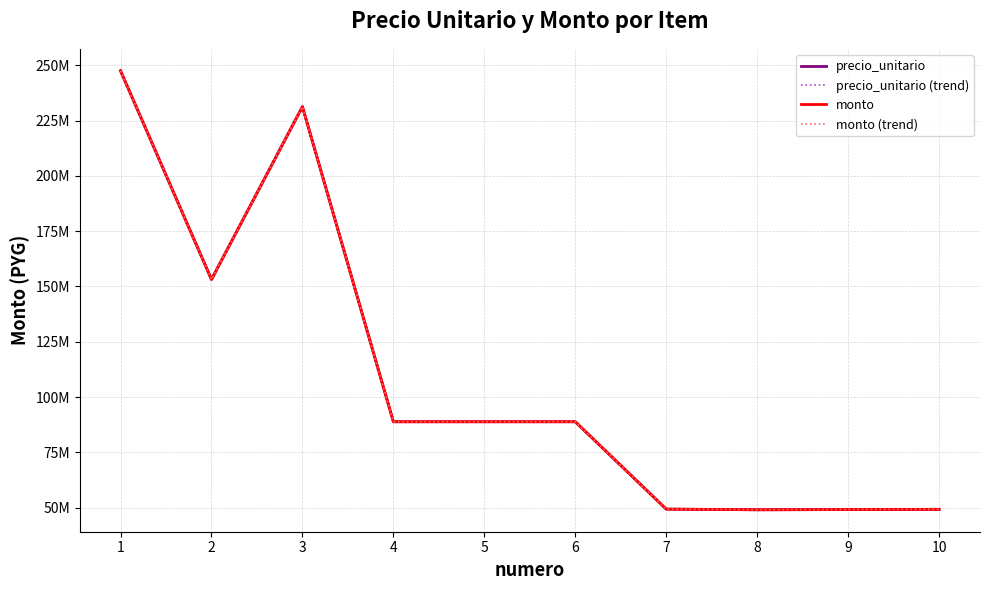

True or false: monto (trend) has a value of 88812036 at 6.

True